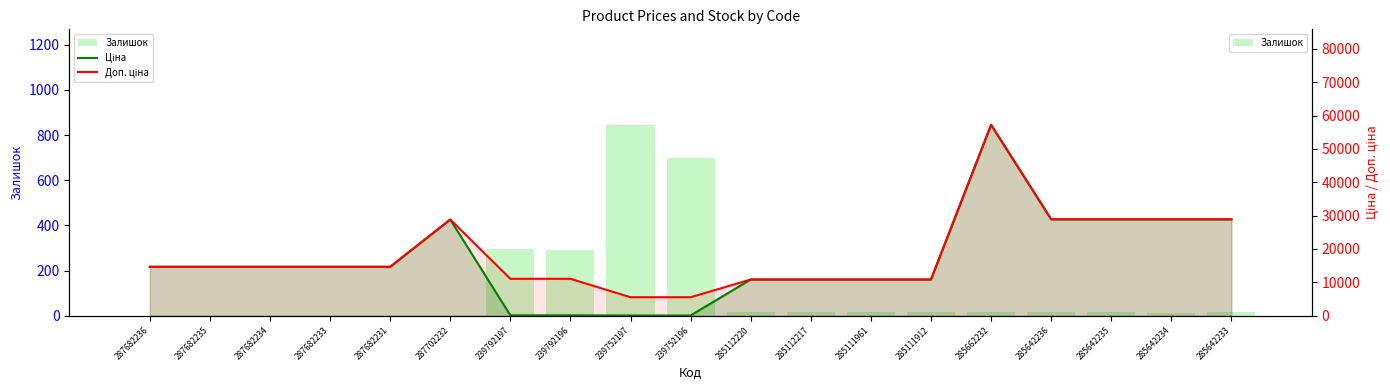

How many data points does each series have?

19